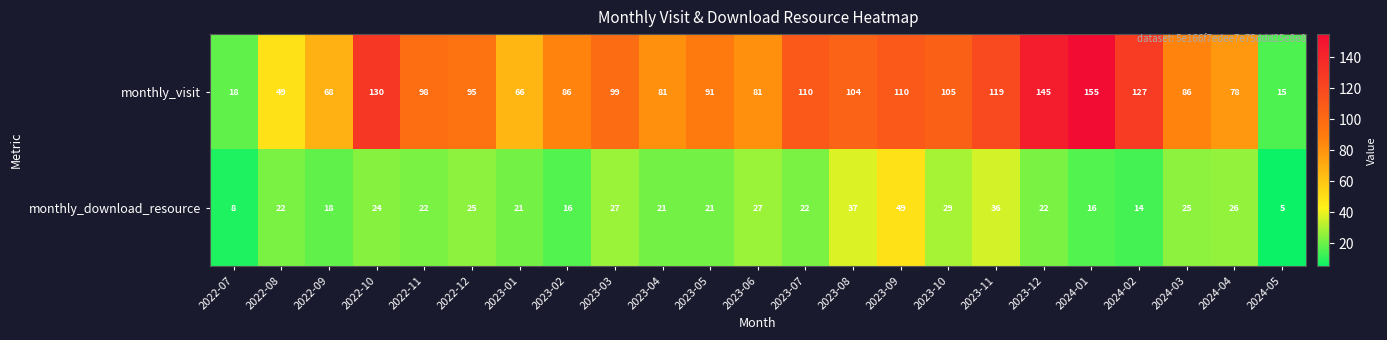

List the series in order of their overall mean, lowest first.

monthly_download_resource, monthly_visit